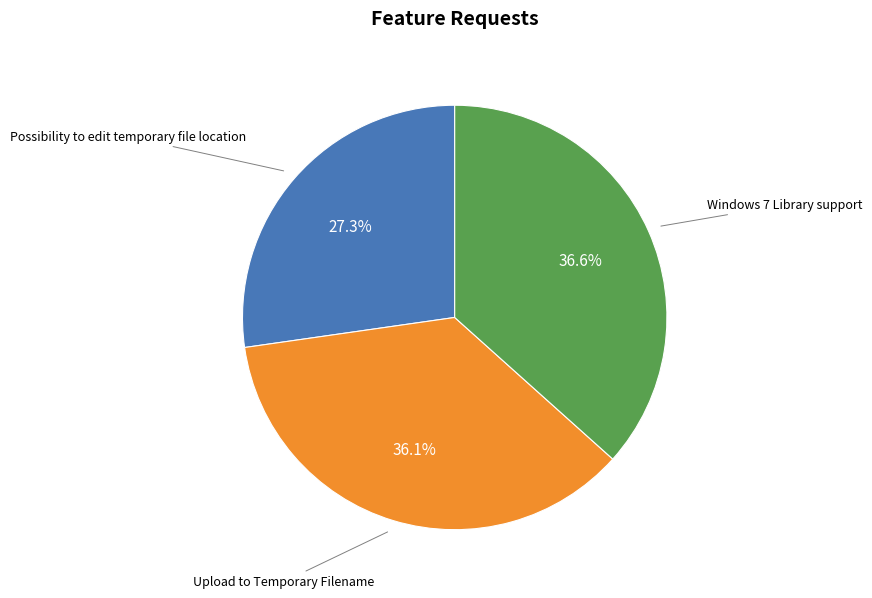

Is it true that Windows 7 Library support is 30% of the pie?

False